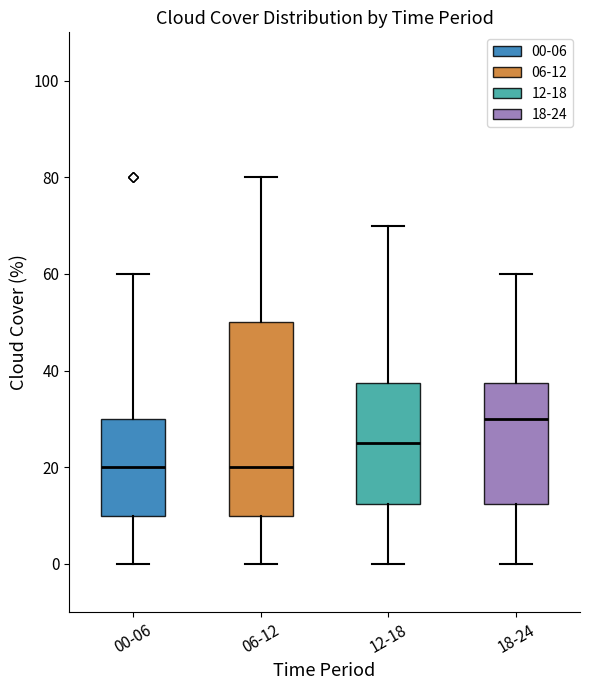

Reading left to right, transcribe this box plot: for each box, give where its median line is, the range the box spans, and where its two whiskers end, as read against the y-axis. The values are not printed on the chart, so give them approximately, as read against the axis.

00-06: median 20, box 10 to 30, whiskers 0 to 60
06-12: median 20, box 10 to 50, whiskers 0 to 80
12-18: median 26, box 12 to 38, whiskers 0 to 70
18-24: median 30, box 12 to 38, whiskers 0 to 60